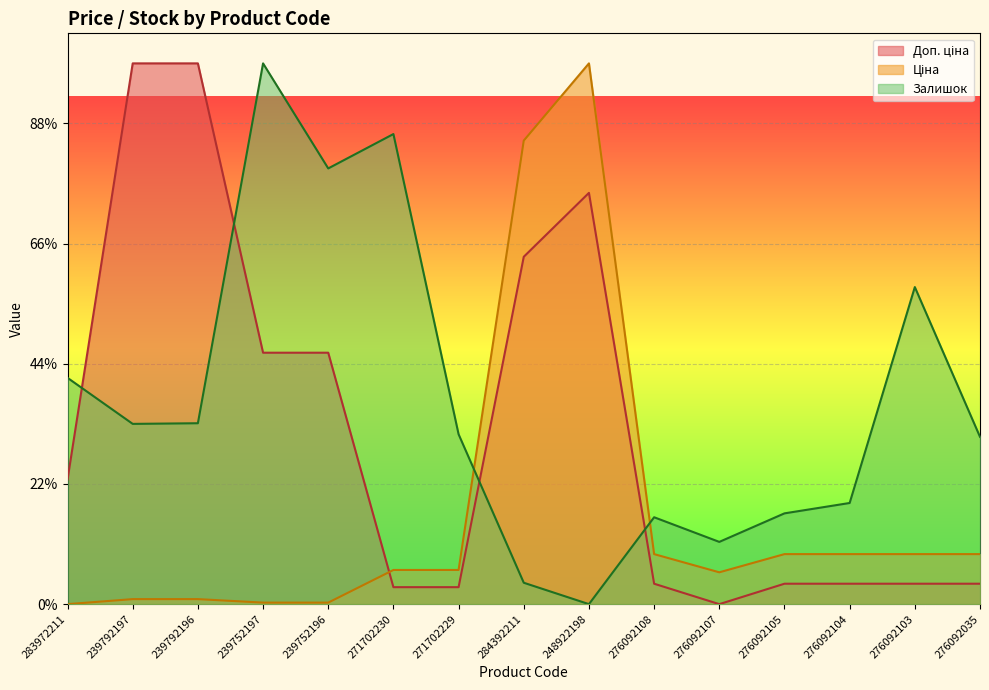

What is the sum of all Доп. ціна values?

4333.5